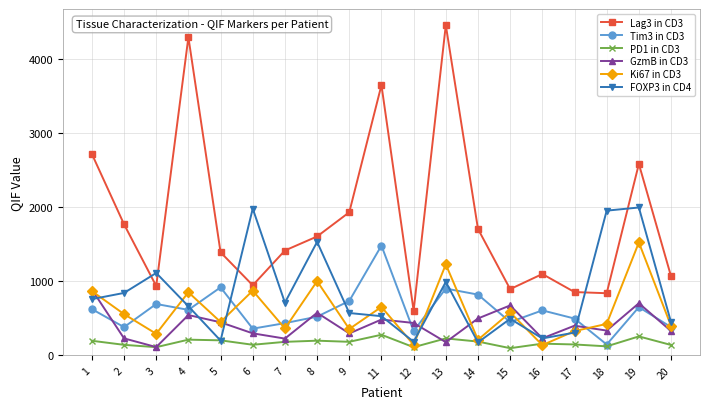

What is the highest value of the FOXP3 in CD4 series?

1993.7